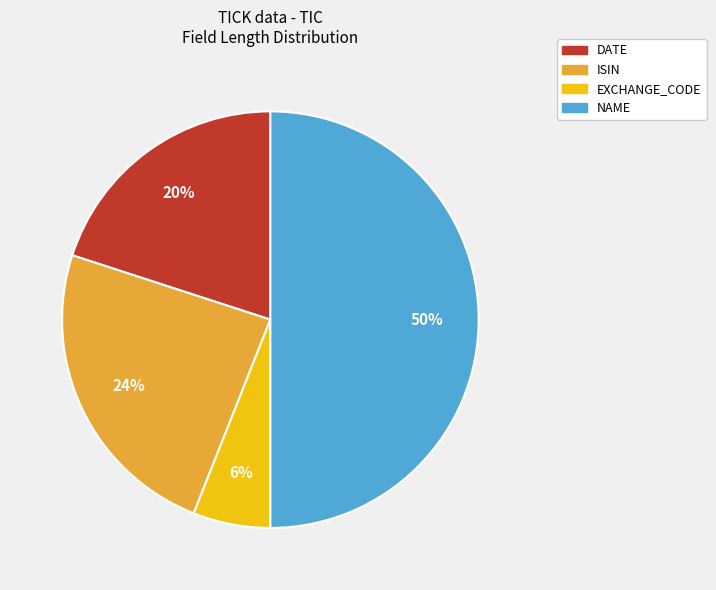

To the nearest percent, what is the average slice percentage?

25%